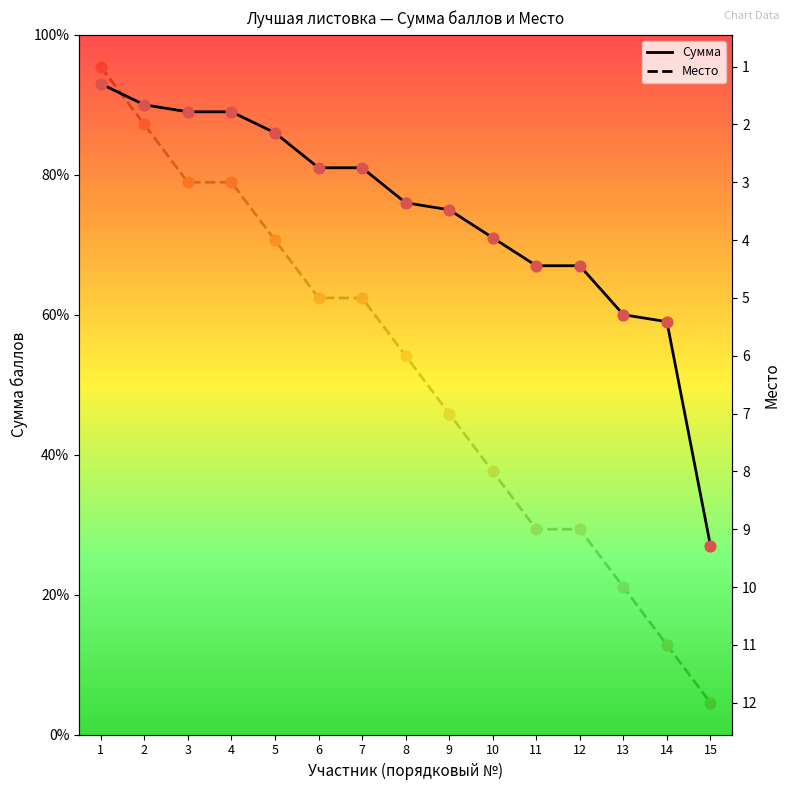

What are all the series names shown in the legend?

Сумма, Место